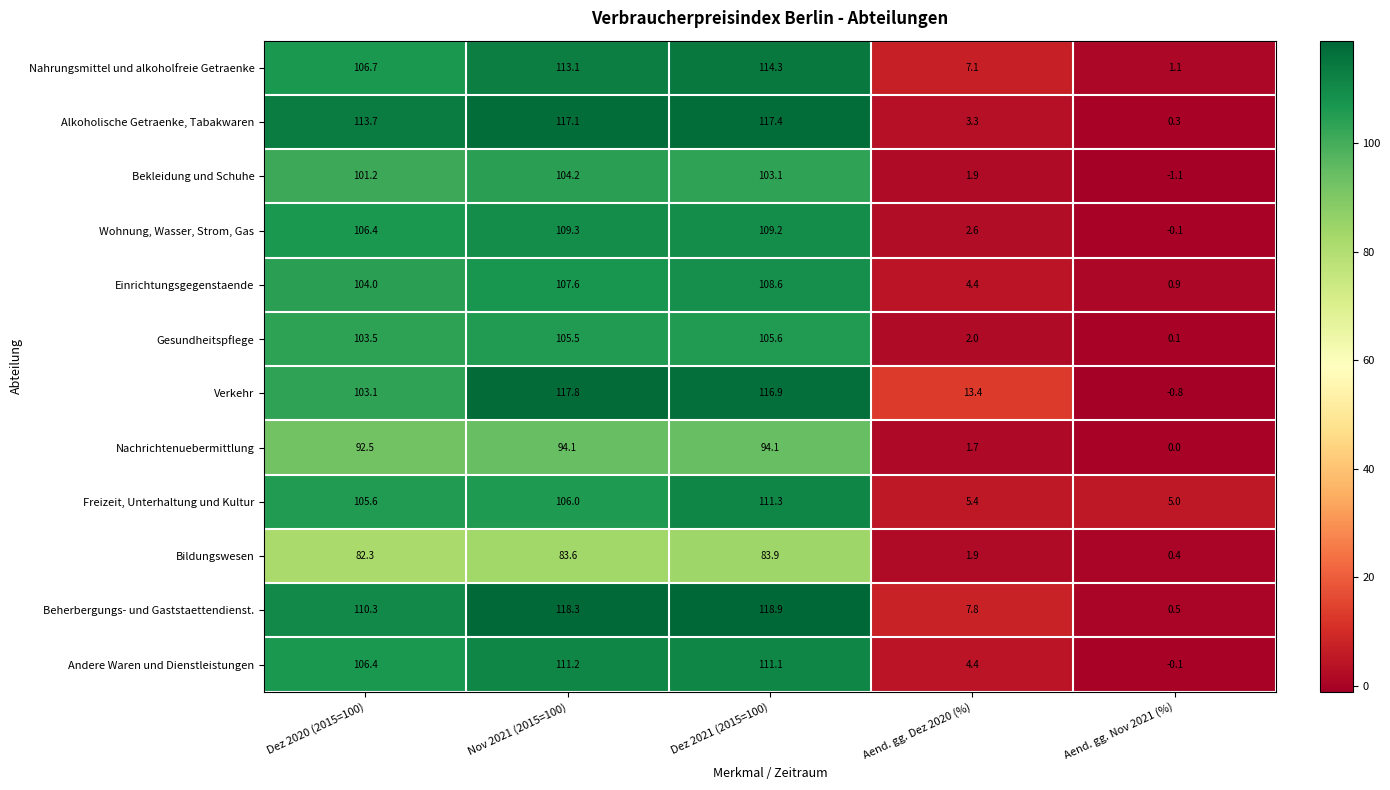

Which series has the largest total across all categories?

Beherbergungs- und Gaststaettendienst.